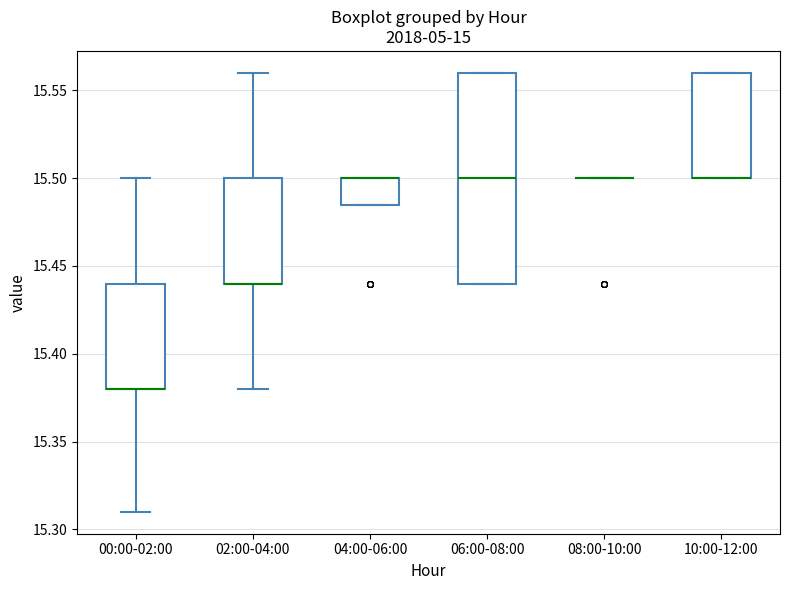

Comparing the boxes themselves (not the whiskers), which one is the tallest?

06:00-08:00